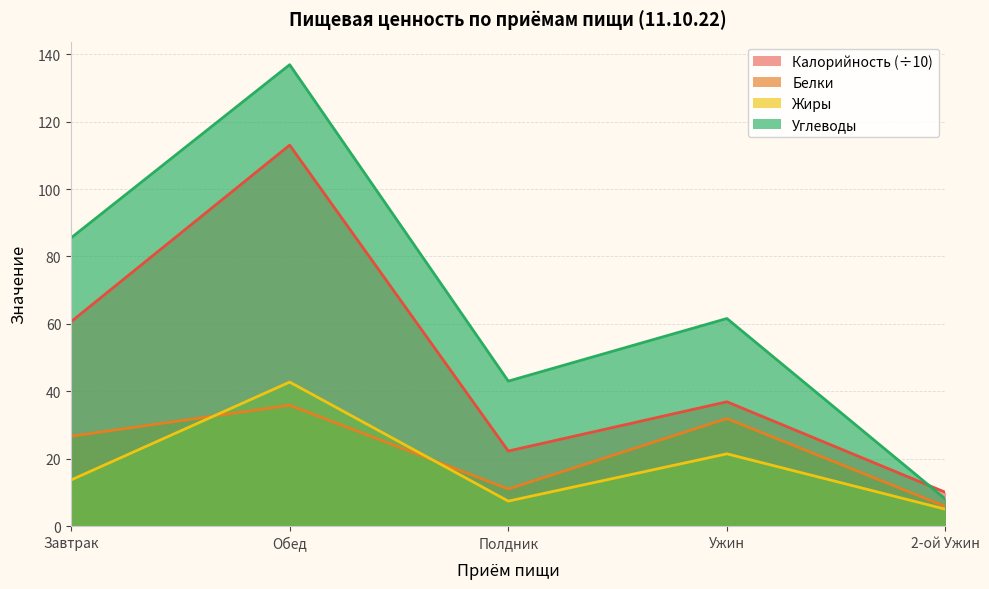

What is the value of the Углеводы point at the 3rd from the left?

43.0